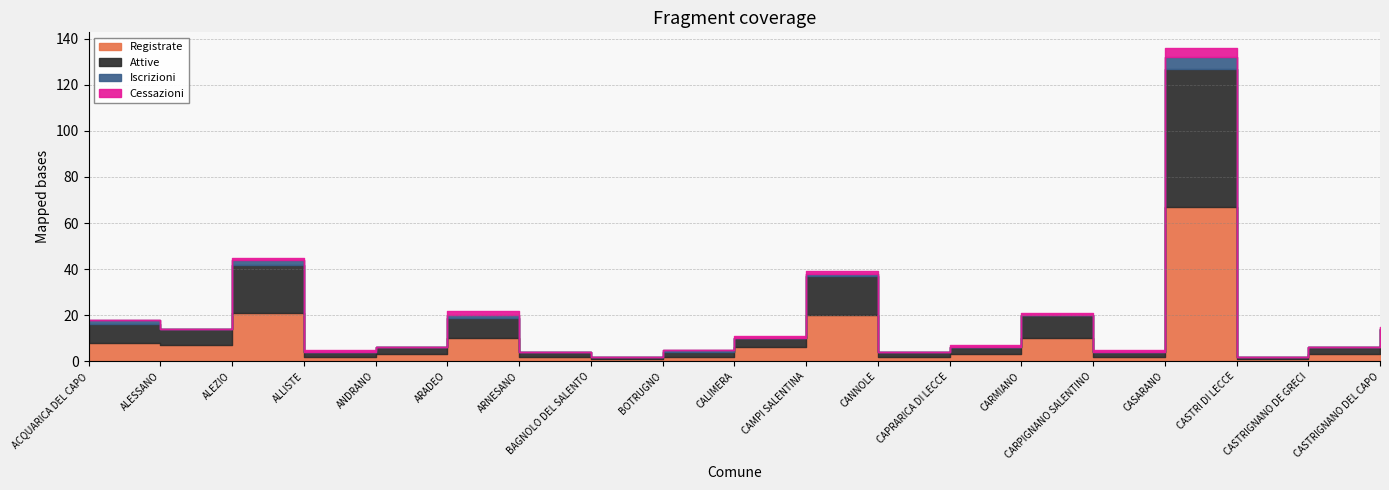

What is the label of the 18th point from the right?

ALESSANO